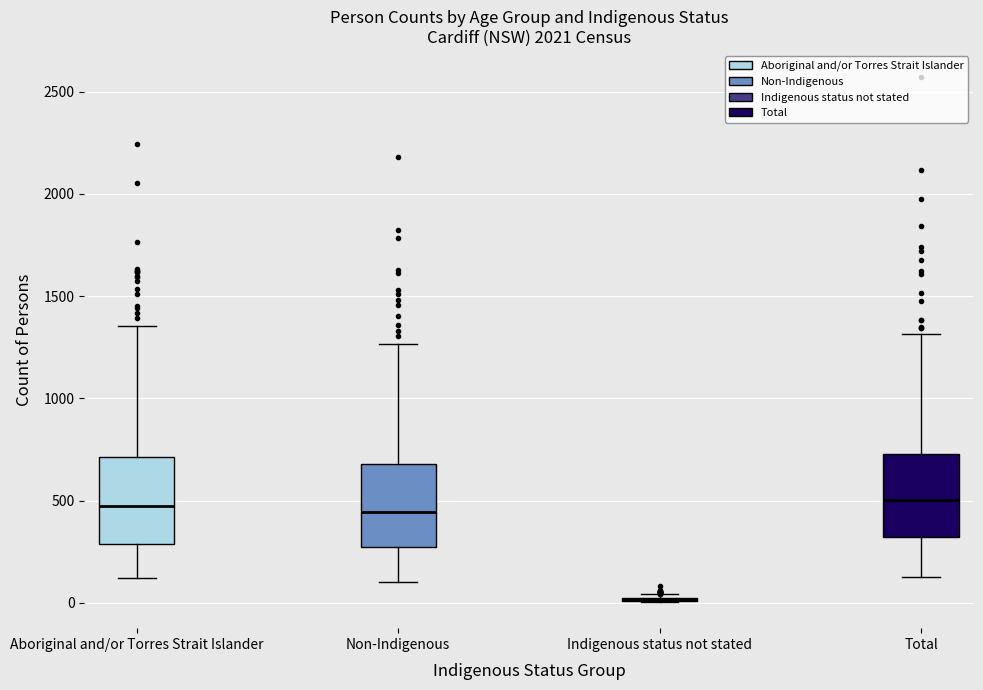

Reading left to right, read every box against the y-axis: the position of its median line, the range the box covers, and the ends of its whiskers. The values are not printed on the chart, so give them approximately, as read against the axis.

Aboriginal and/or Torres Strait Islander: median 450, box 300 to 700, whiskers 100 to 1350
Non-Indigenous: median 450, box 250 to 700, whiskers 100 to 1250
Indigenous status not stated: box collapsed to a line at 0, whiskers 0 to 50
Total: median 500, box 300 to 750, whiskers 100 to 1300